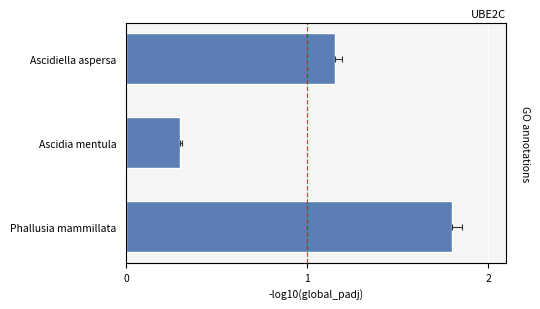

Does the chart contain any negative values?

No